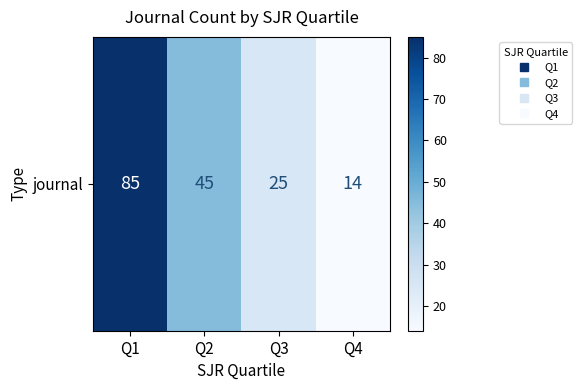

Reading right to left, transcribe all the data shown in this chart.

Q4=14	Q3=25	Q2=45	Q1=85